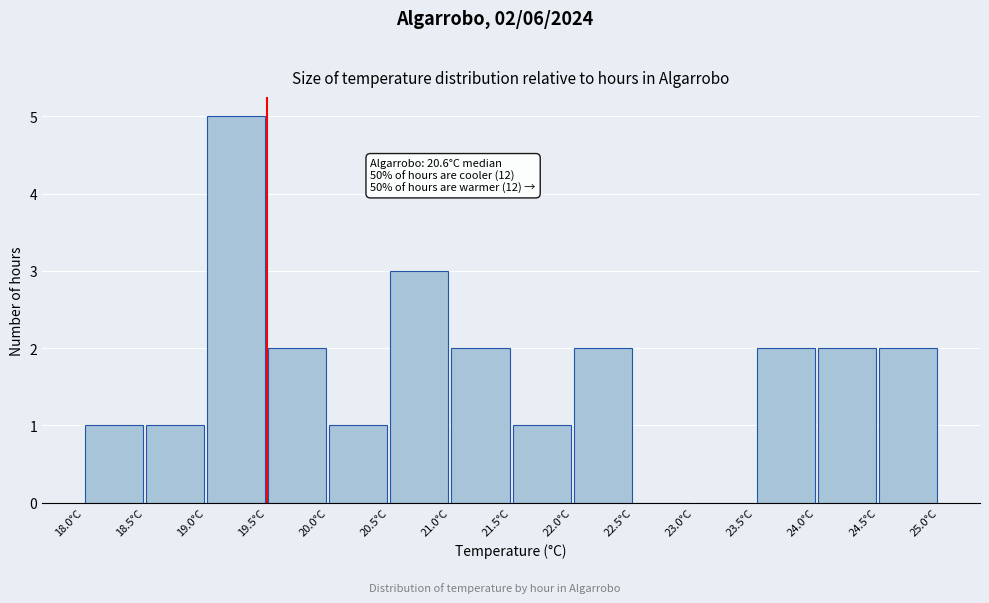

Over which range of the x-axis is the bar tallest?

19.0 to 19.5